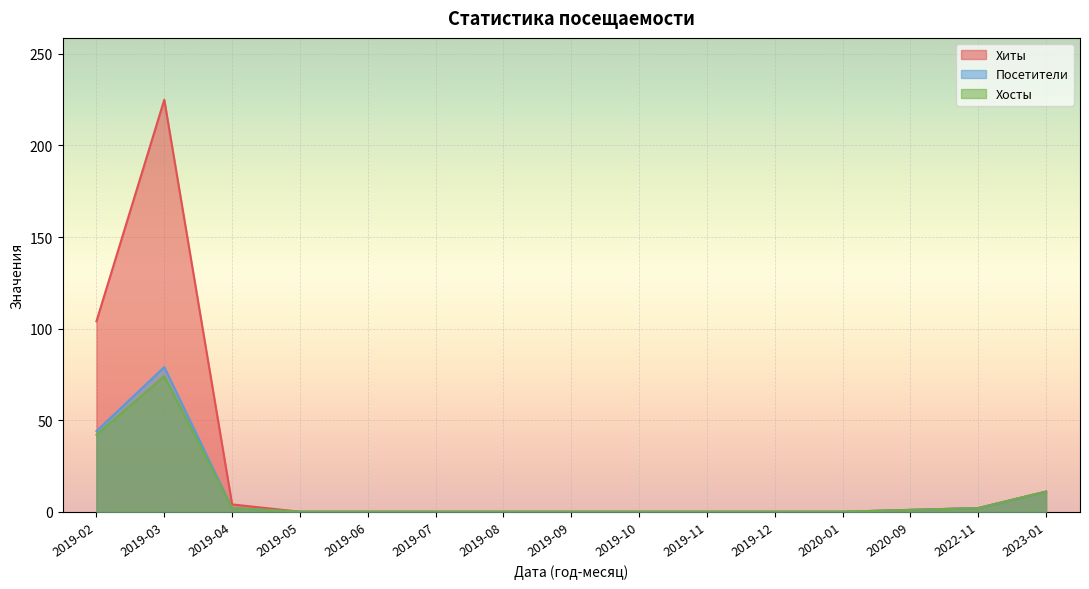

Is the value of Хиты at 2022-11 greater than the value of Хосты at 2019-10?

Yes